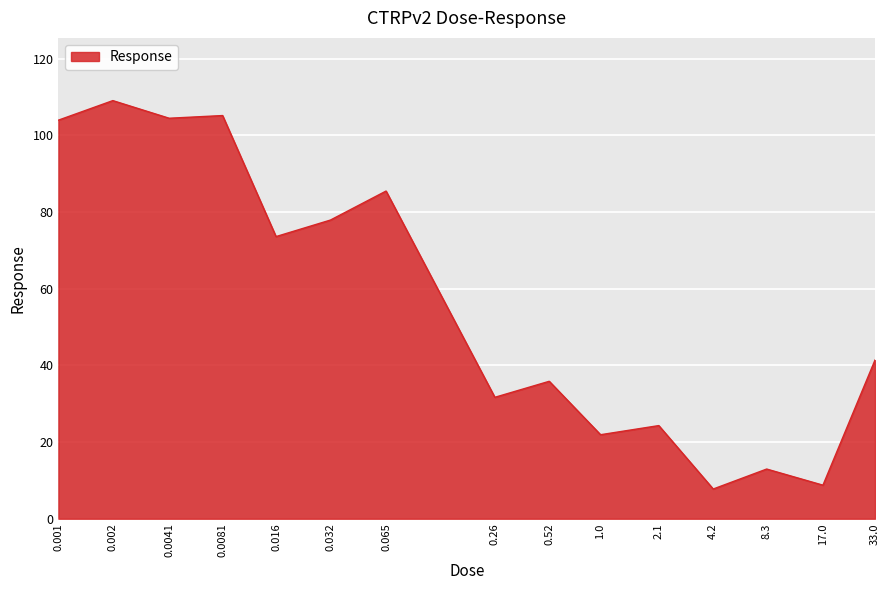

What is the minimum value shown in the chart?

7.8